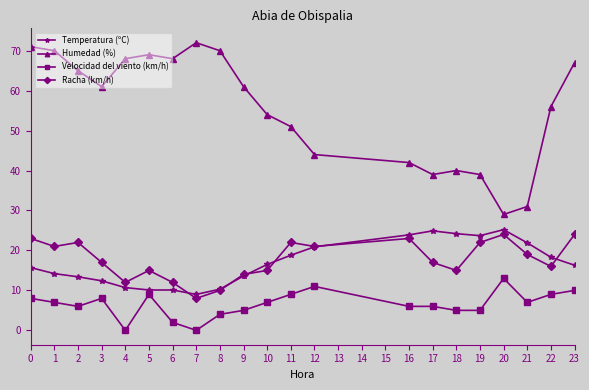

Rank the series by their maximum value, from highest to lowest.

Humedad (%), Temperatura (ºC), Racha (km/h), Velocidad del viento (km/h)